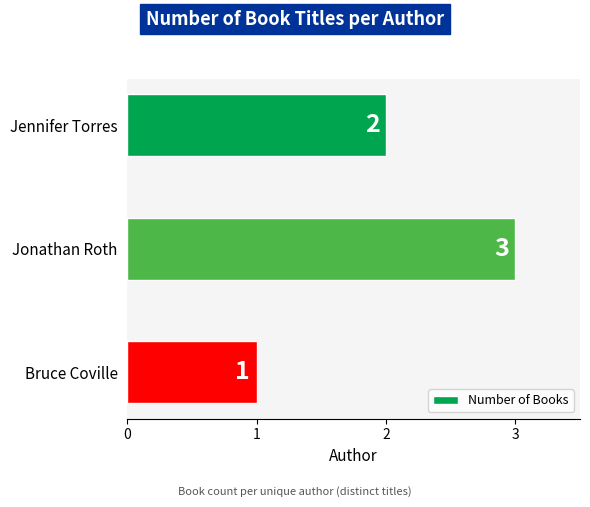

List the labels in order of value, largest first.

Jonathan Roth, Jennifer Torres, Bruce Coville